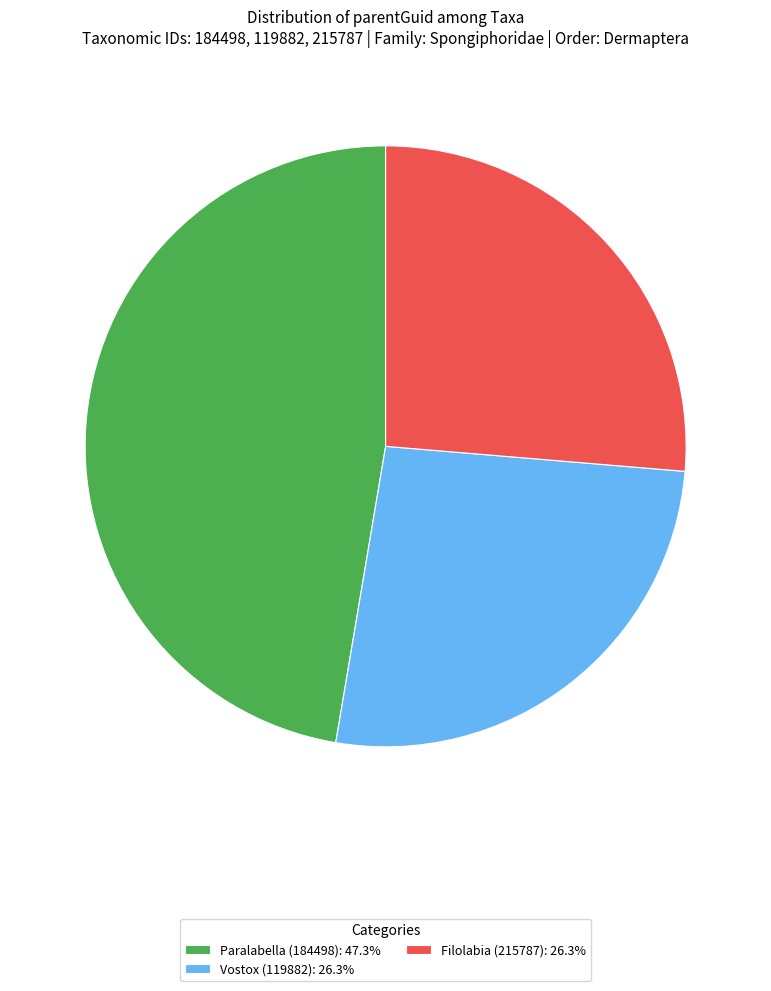

Does Paralabella (184498): 47.3% represent more than half of the total?

No